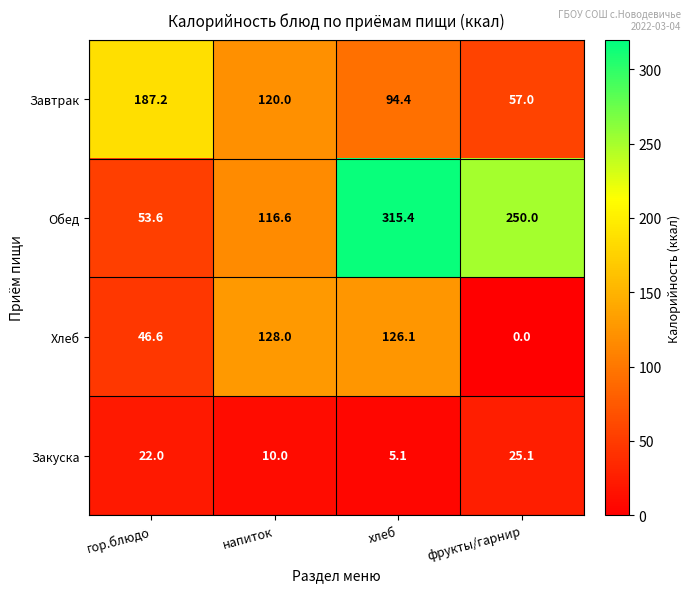

What is the sum of the Хлеб values at фрукты/гарнир and напиток?

128.0